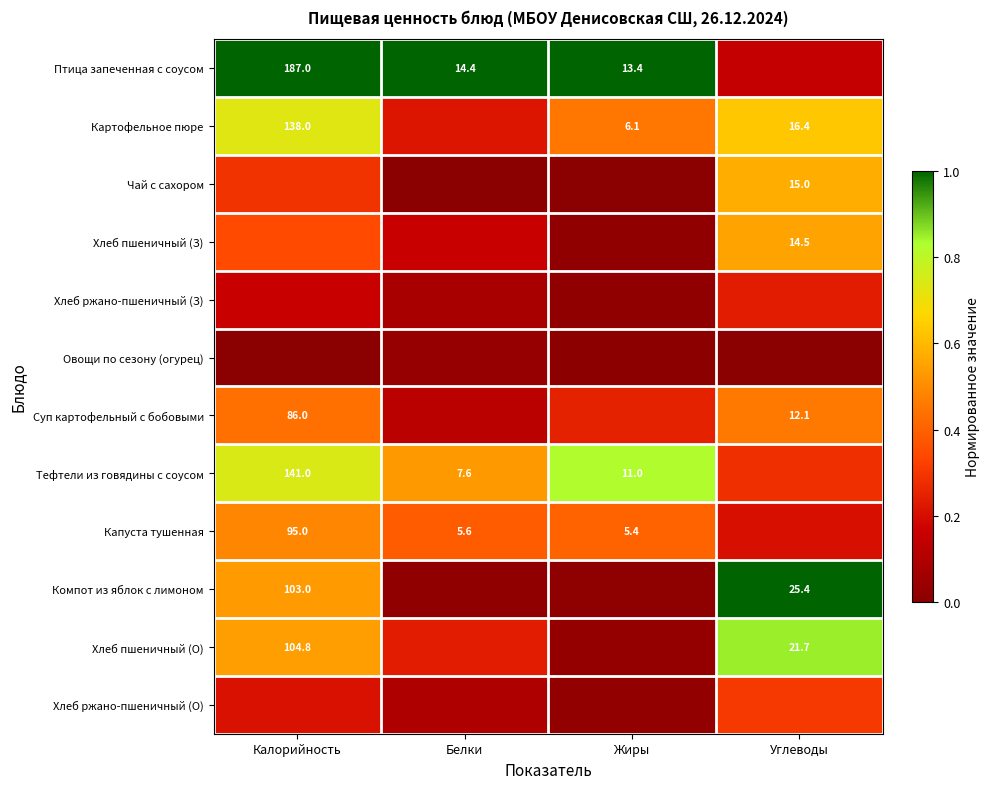

Count the number of data series in this chart.

12